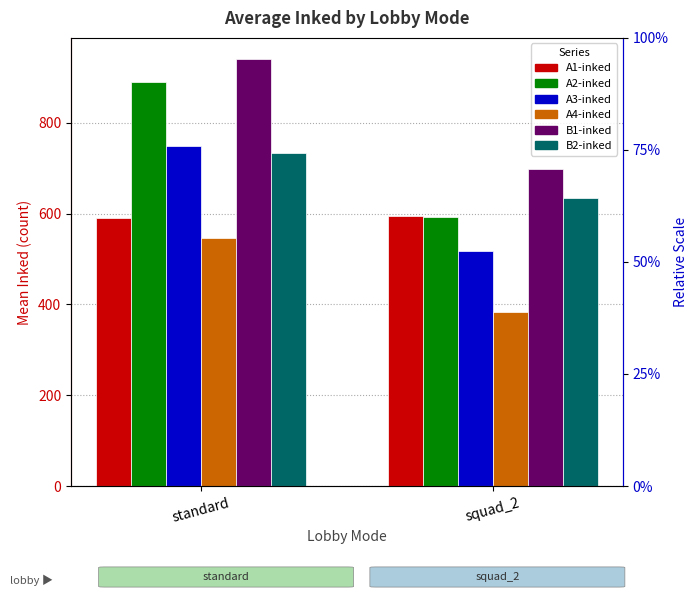

Reading left to right, list all the values displayed in this chart.

A1-inked: 589.7	595.0
A2-inked: 890.2	593.8
A3-inked: 748.8	518.8
A4-inked: 546.0	383.0
B1-inked: 940.3	699.5
B2-inked: 734.2	634.0